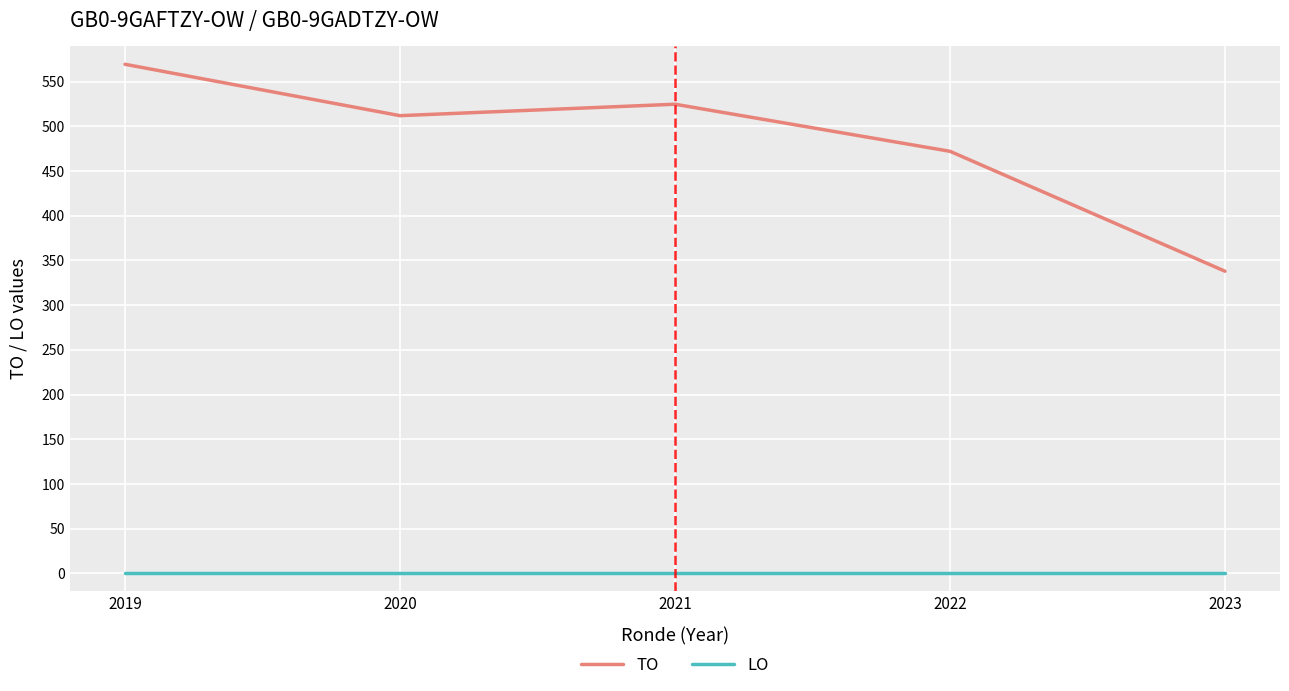

Which series has the largest total across all categories?

TO